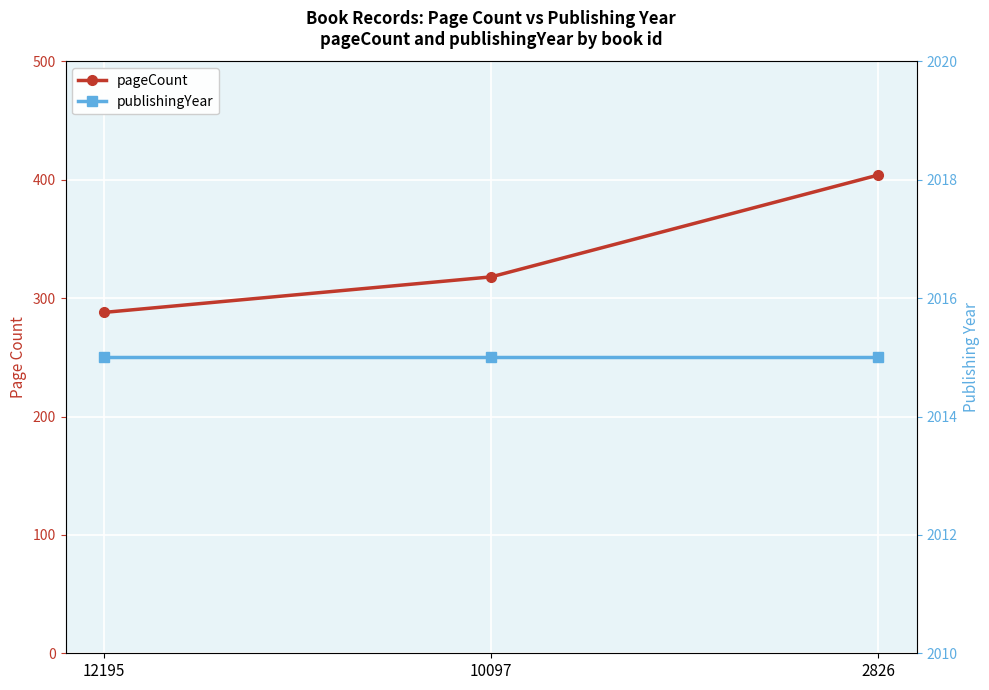

Reading left to right, what are all the values shown in this chart?

pageCount: 288	318	404
publishingYear: 2015	2015	2015